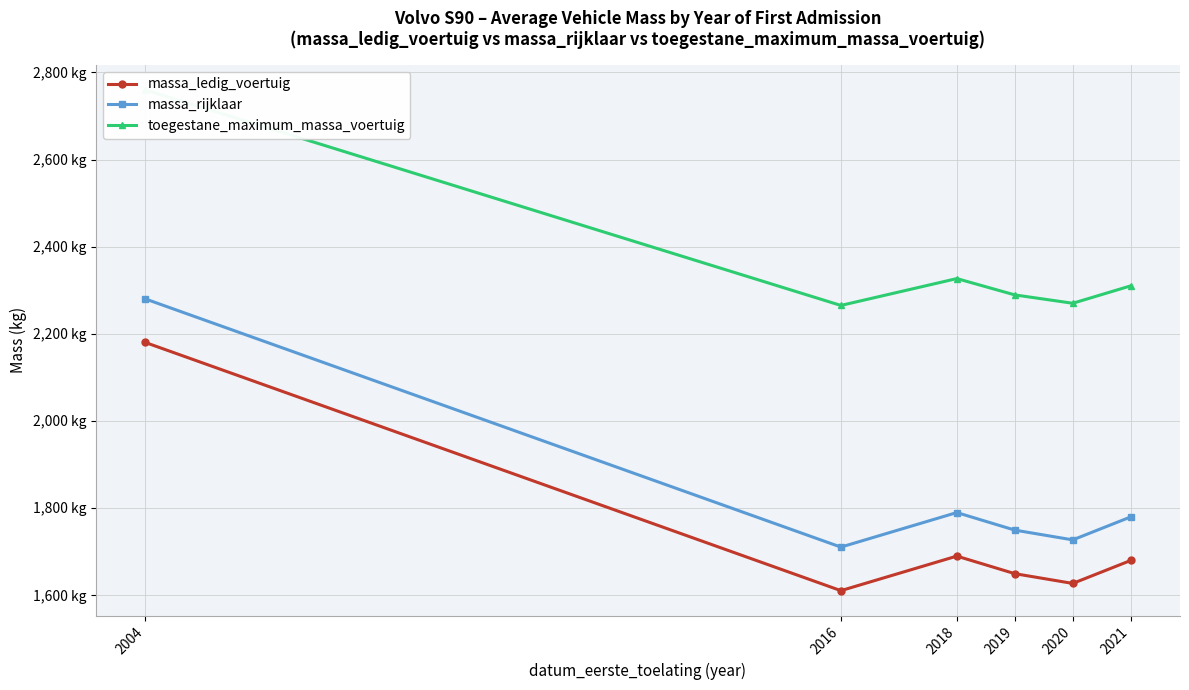

True or false: massa_rijklaar and massa_ledig_voertuig cross at least once.

False